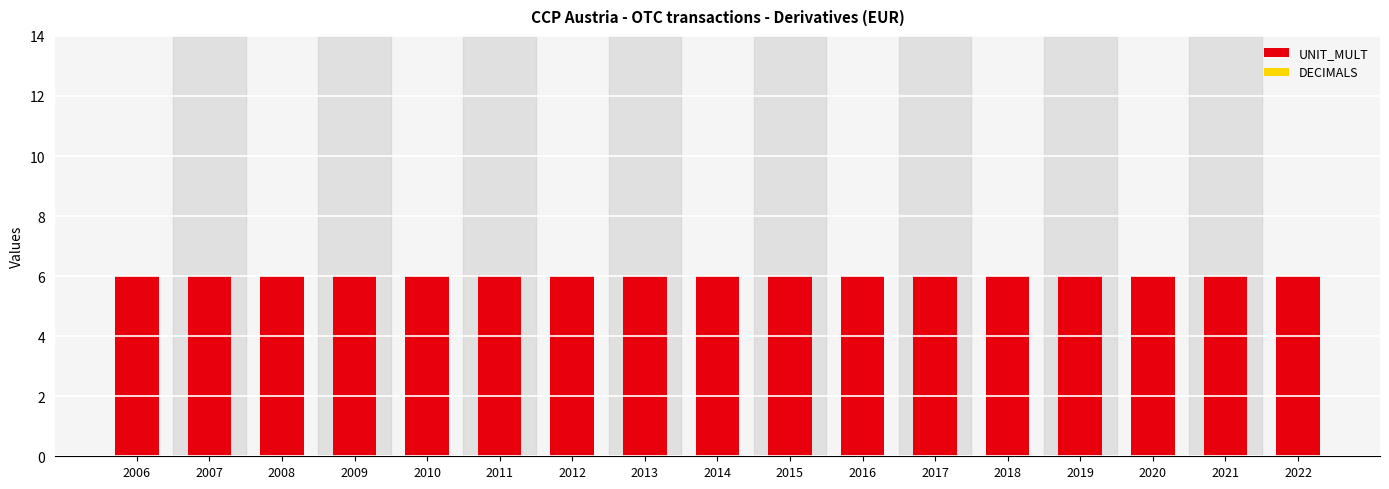

The value of UNIT_MULT at 2015 is 3. True or false?

False